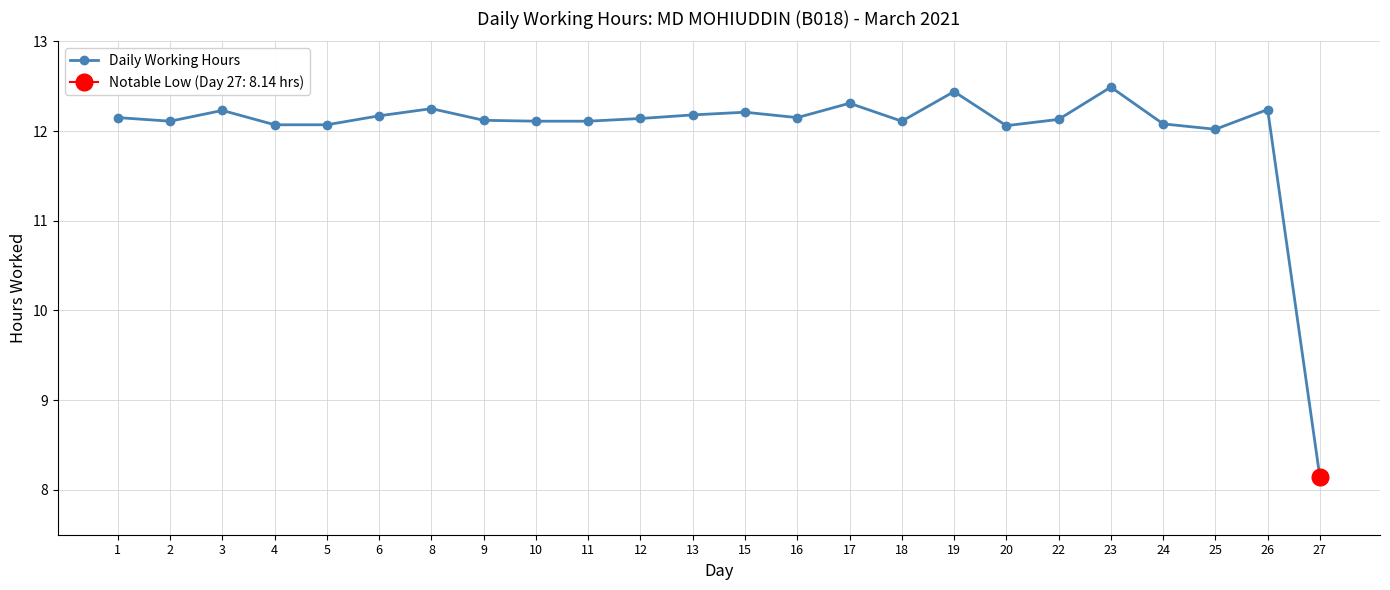

How many interior local peaks (higher than both neighbors) does the data have?

7